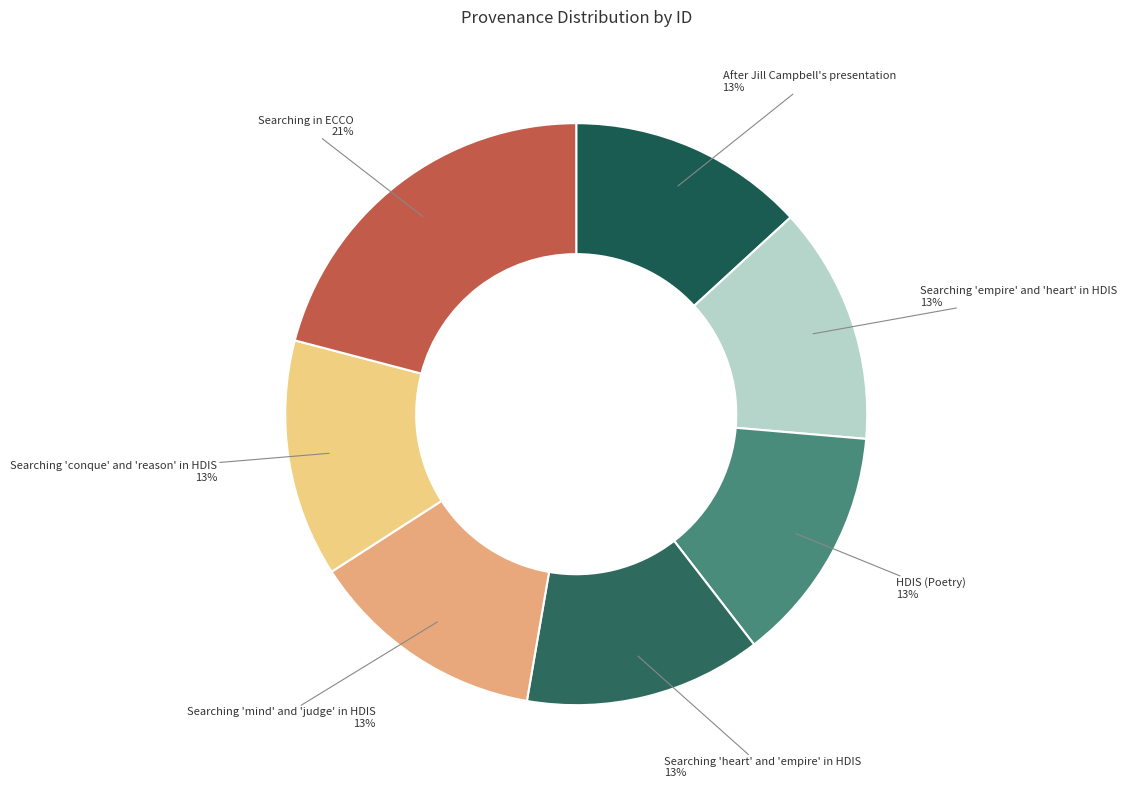

The After Jill Campbell's presentation slice represents 13% of the pie. True or false?

True